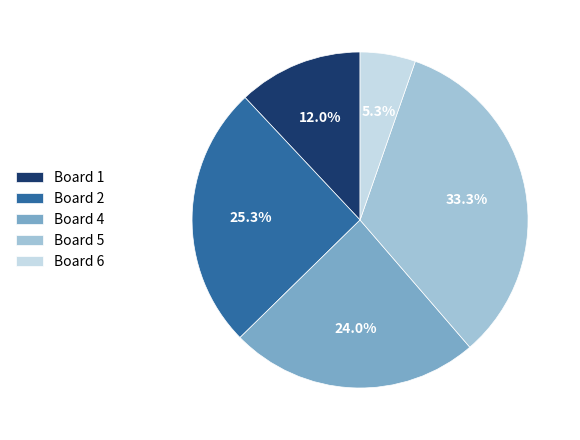

Does Board 1 account for over 50% of the chart?

No